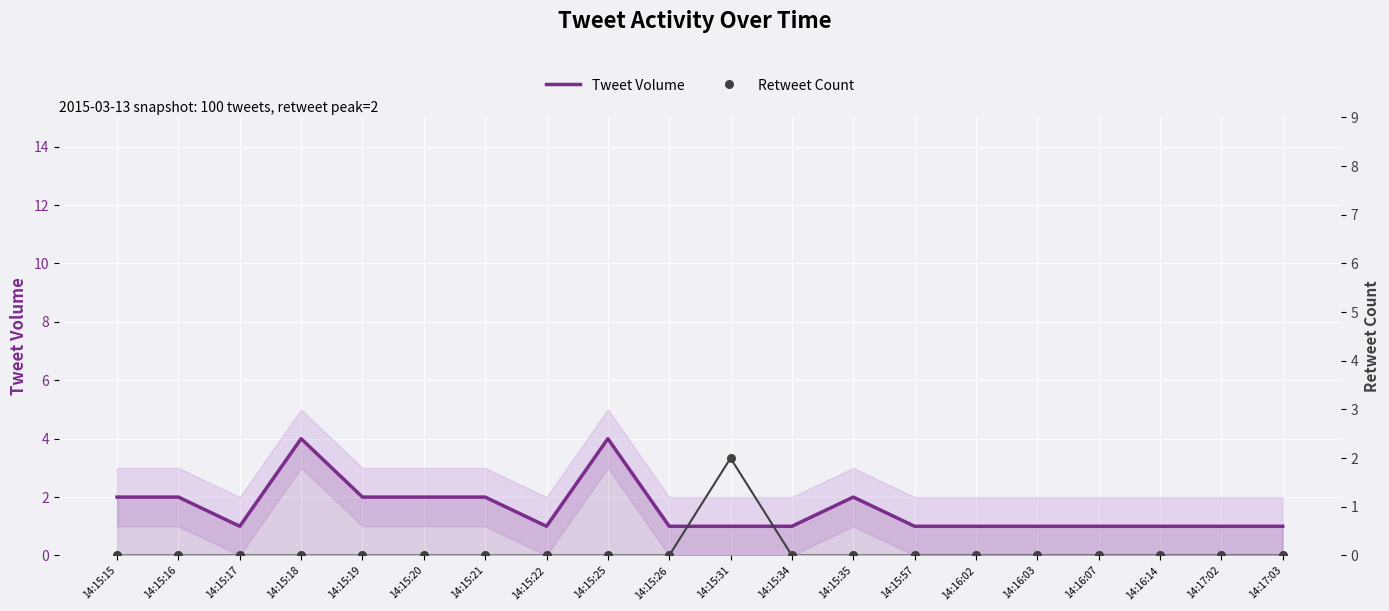

At which category is the sum across all series the highest?

14:15:18